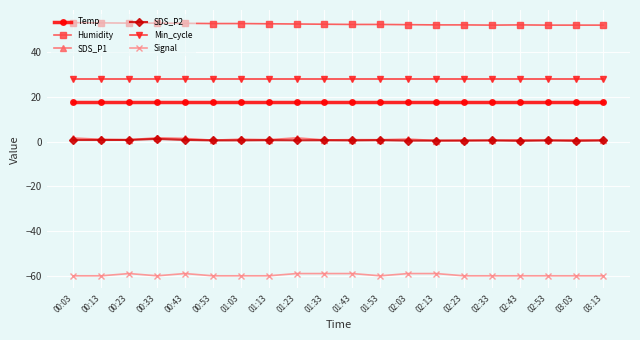

Is the value of Signal at 01:13 greater than the value of SDS_P1 at 02:23?

No